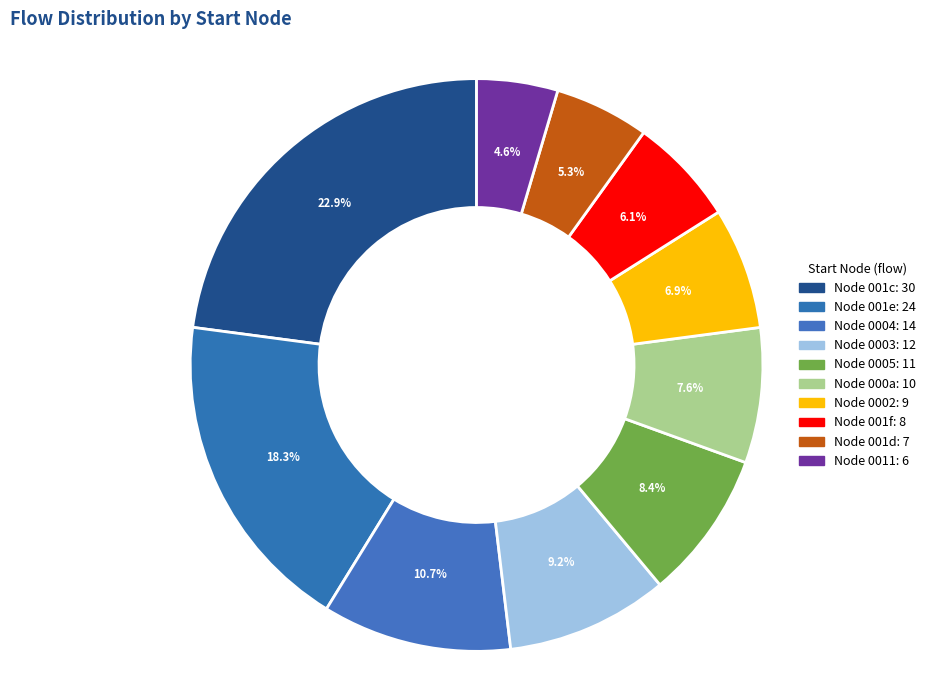

Count the number of slices in the pie.

10